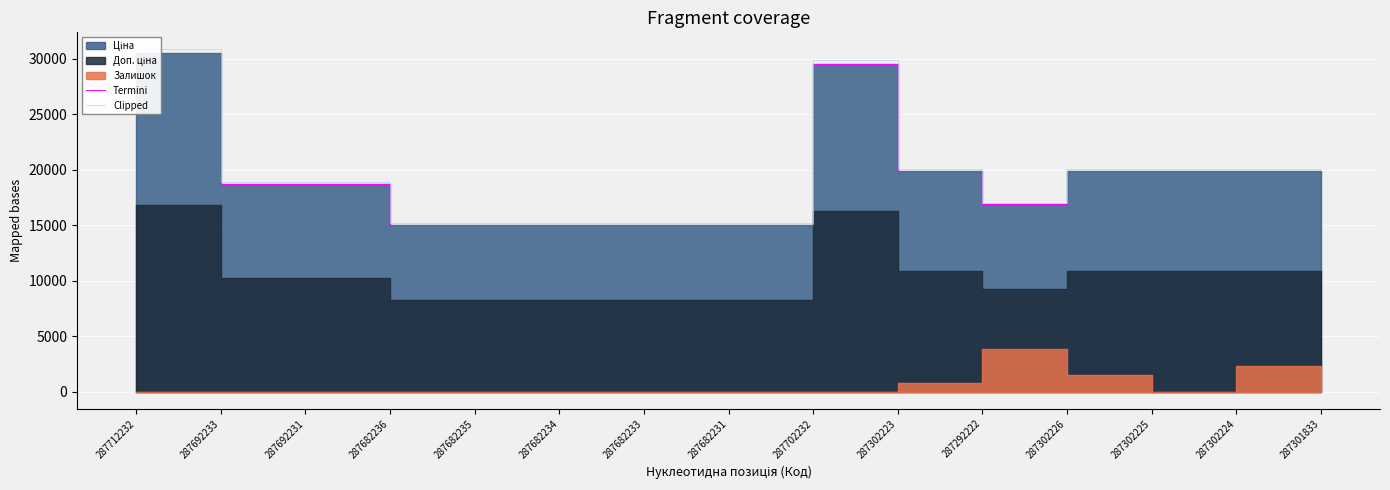

What is the value of the Termini point at the 4th from the left?

15019.2